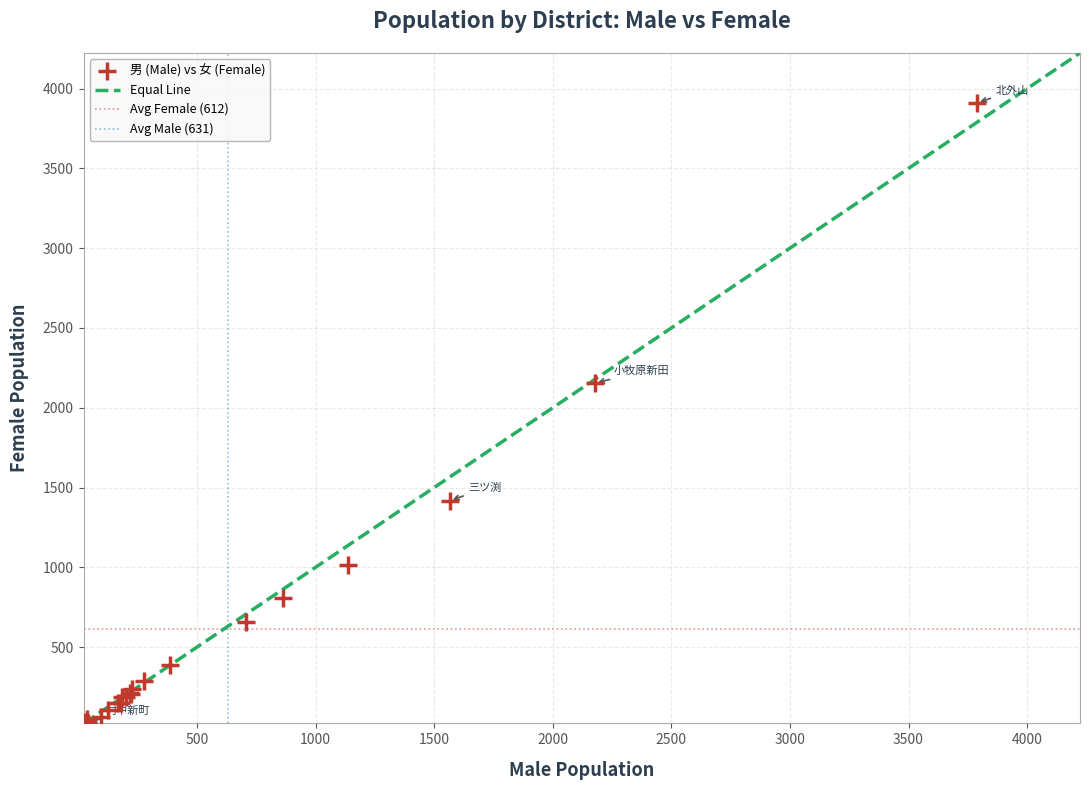

What Y value in the scatter plot is closest to 1968?

2153